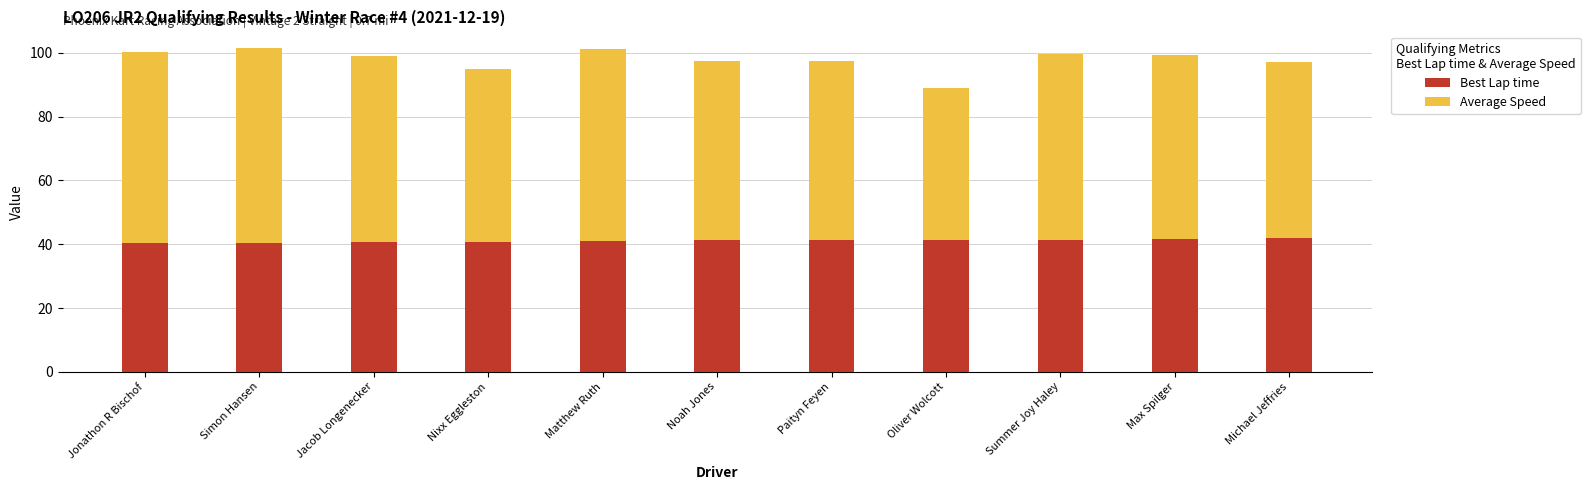

How many distinct data groups are displayed?

2